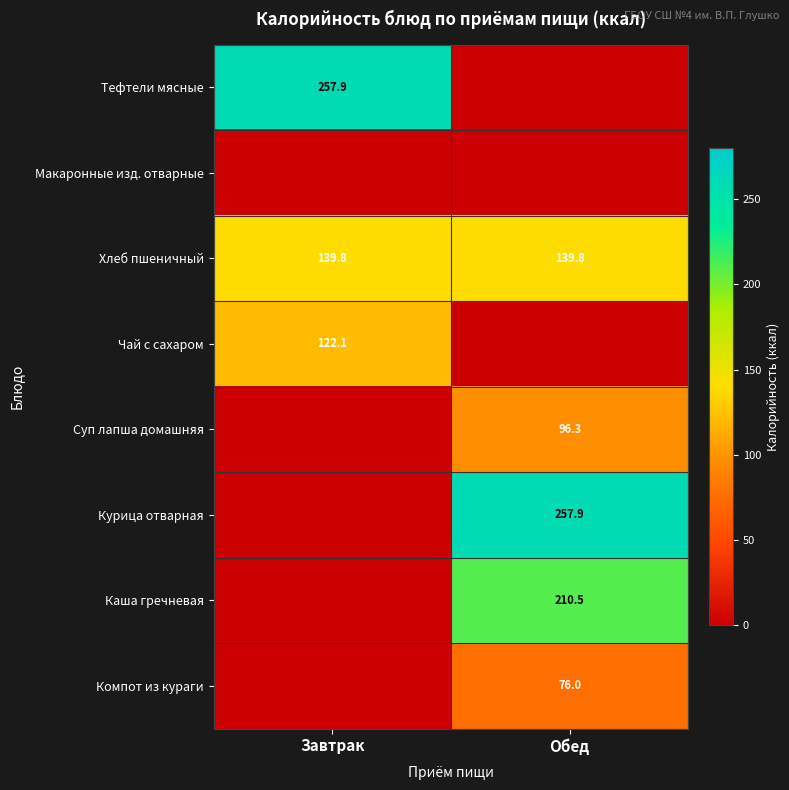

What is the difference between the highest and lowest values at Завтрак?

257.9